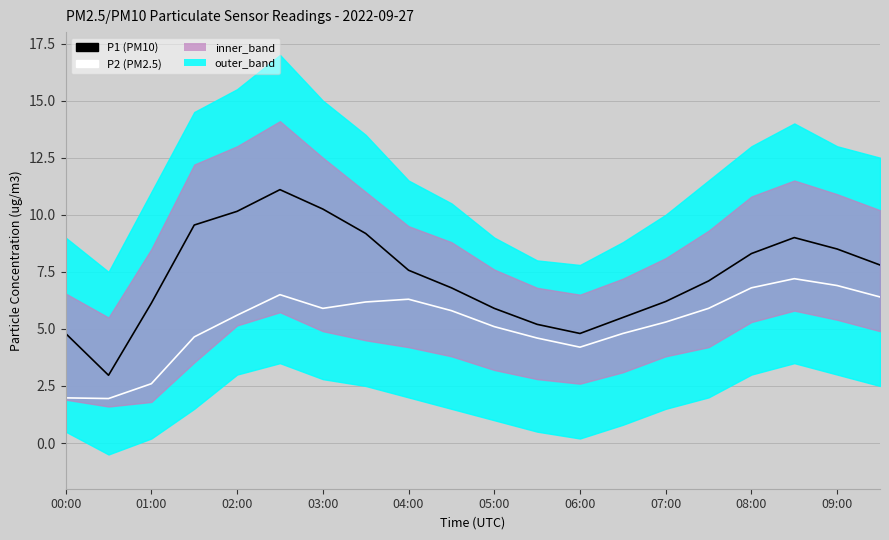

How many lines are shown in the chart?

2